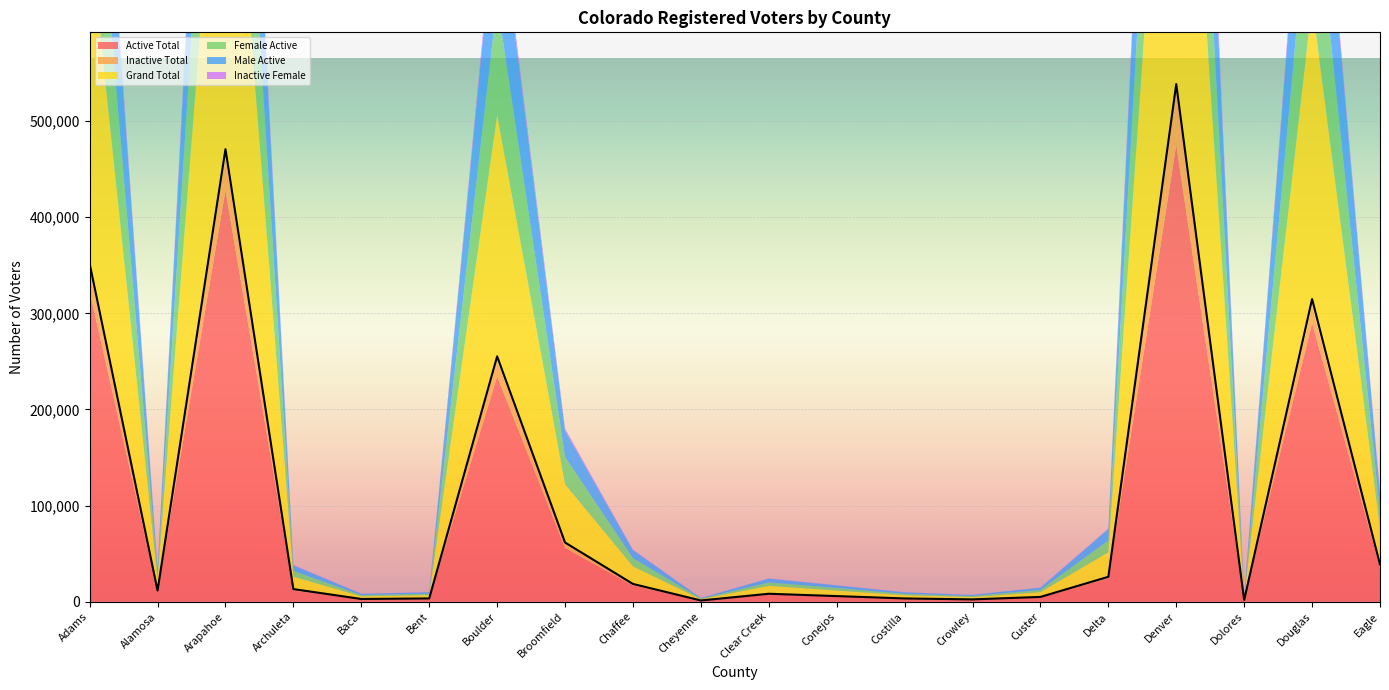

Where is Inactive Female nearest to the value 13031?

Adams